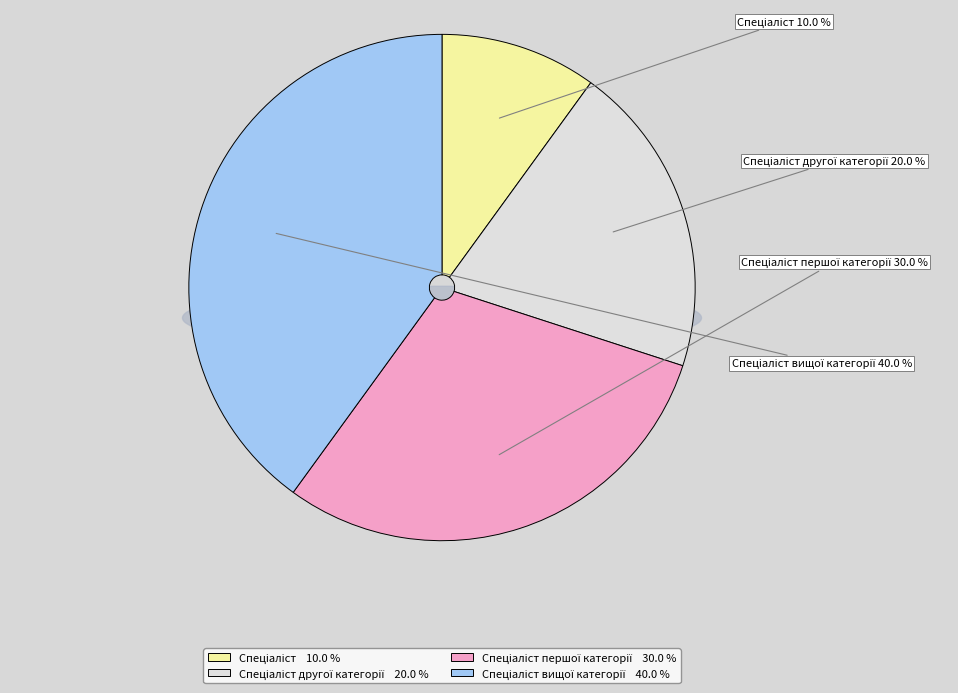

How many segments does this pie chart have?

4